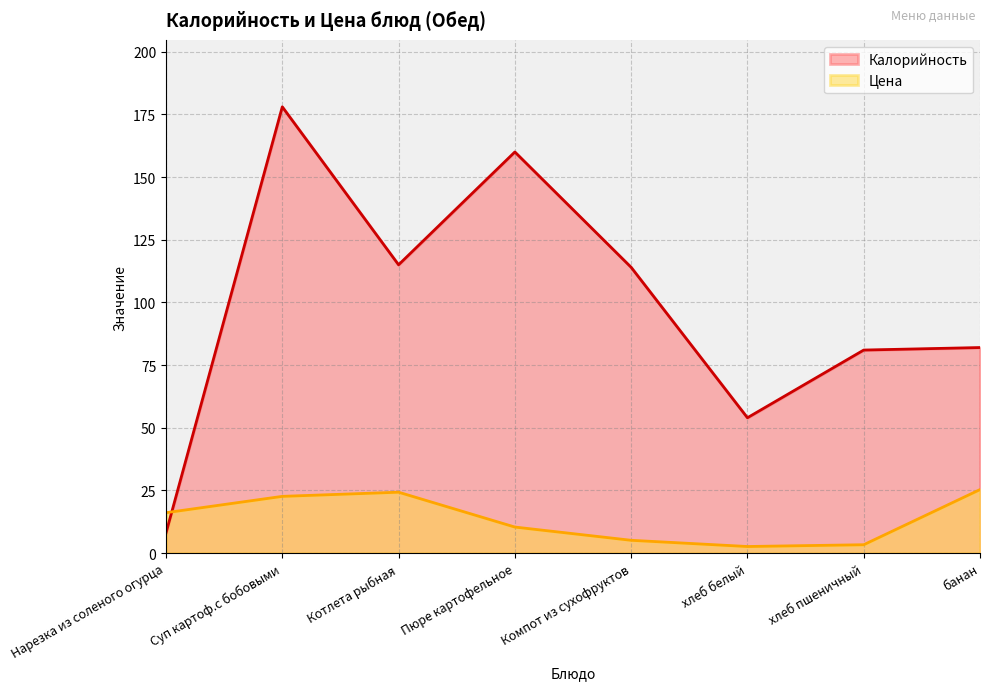

How many values in the Цена series are below 16?

4